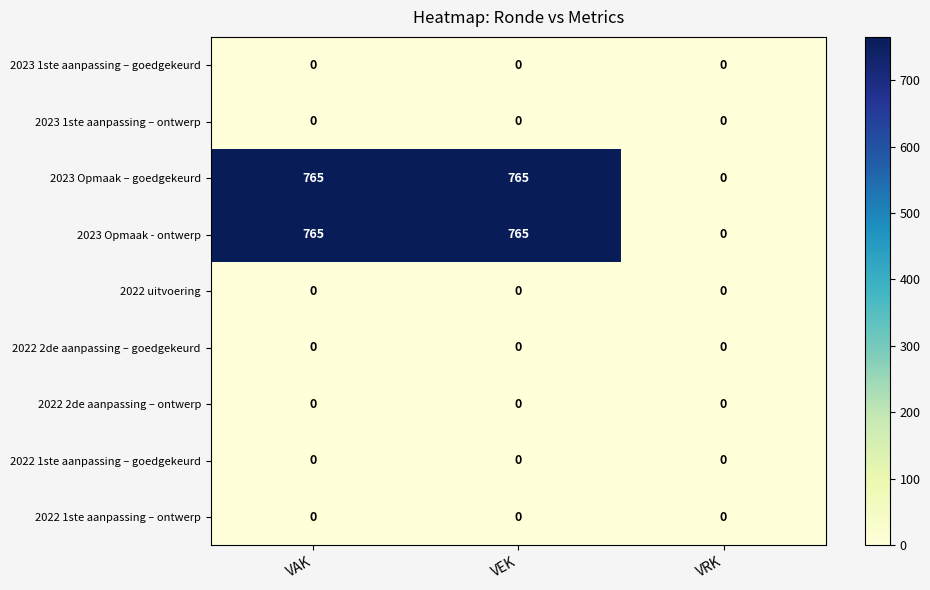

The 2023 Opmaak - ontwerp series shows 765 at VAK. True or false?

True